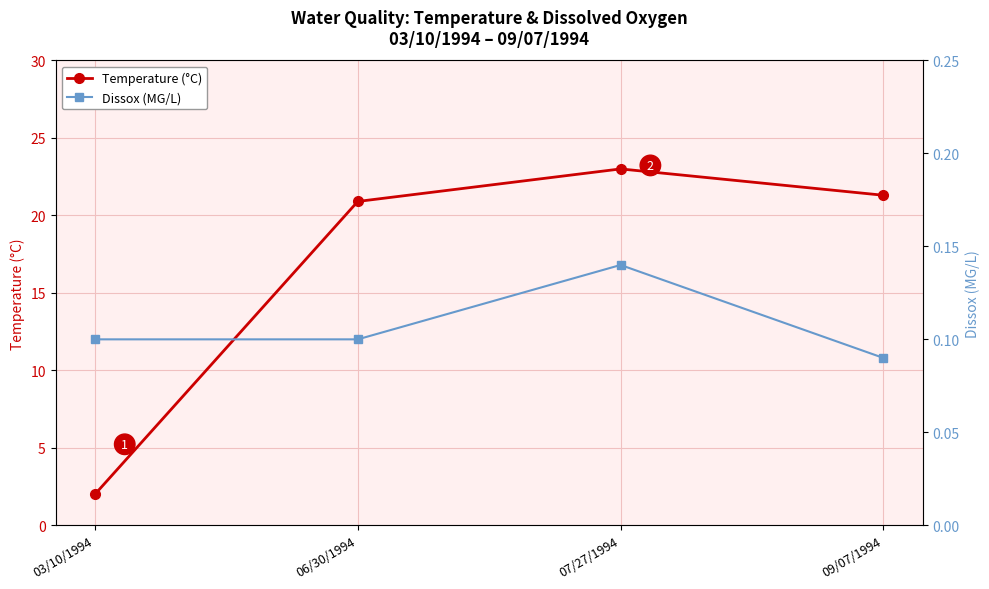

Reading right to left, extract all data points from this chart.

Temperature (°C): 09/07/1994=21.3	07/27/1994=23.0	06/30/1994=20.9	03/10/1994=2.0
Dissox (MG/L): 09/07/1994=0.1	07/27/1994=0.1	06/30/1994=0.1	03/10/1994=0.1